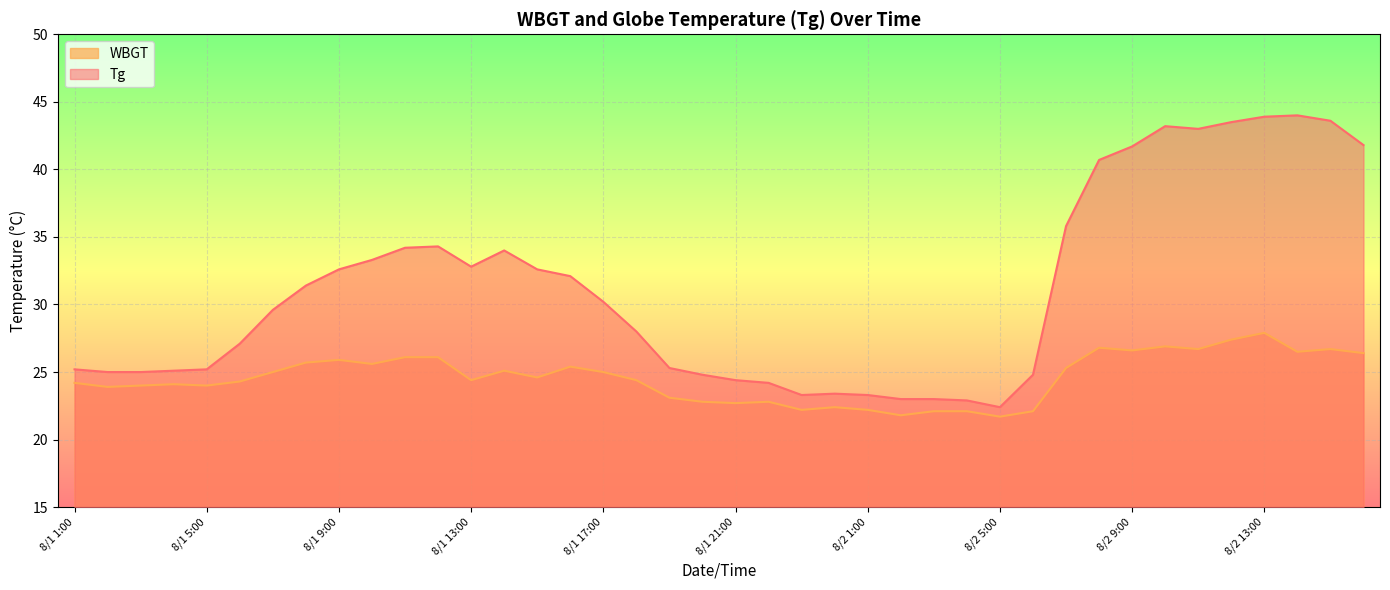

At which label is WBGT closest to 24?

8/1 3:00